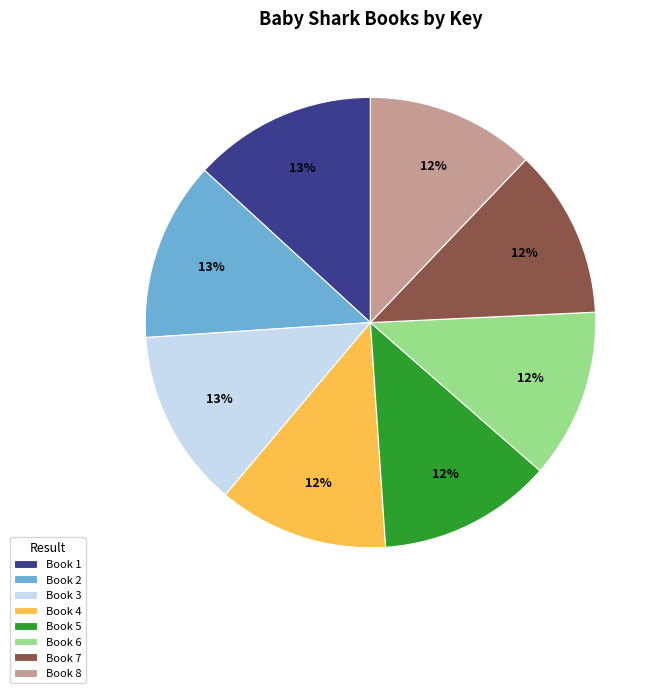

Does Book 7 represent more than half of the total?

No